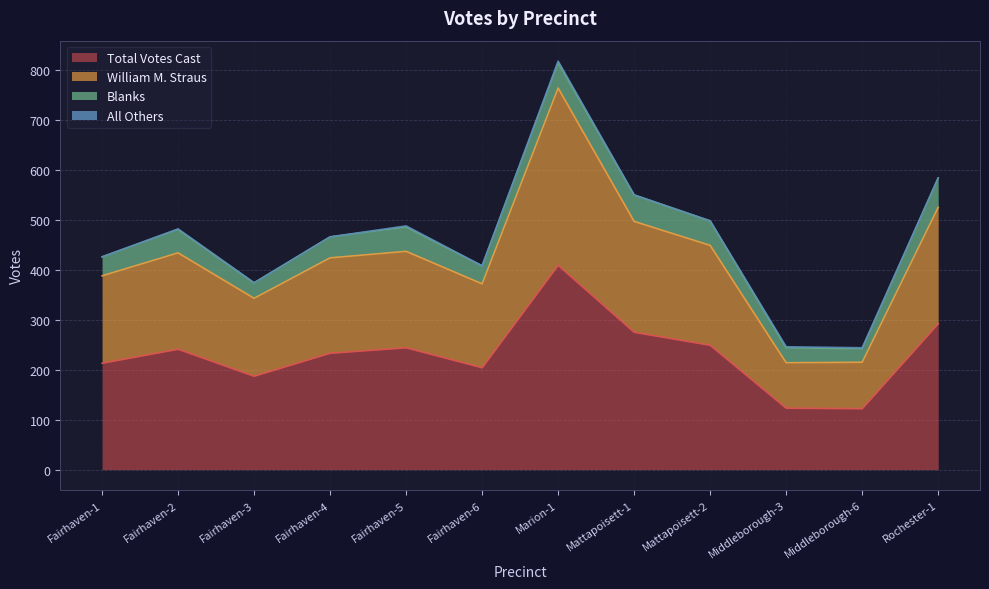

Which series has the widest spread of values?

William M. Straus